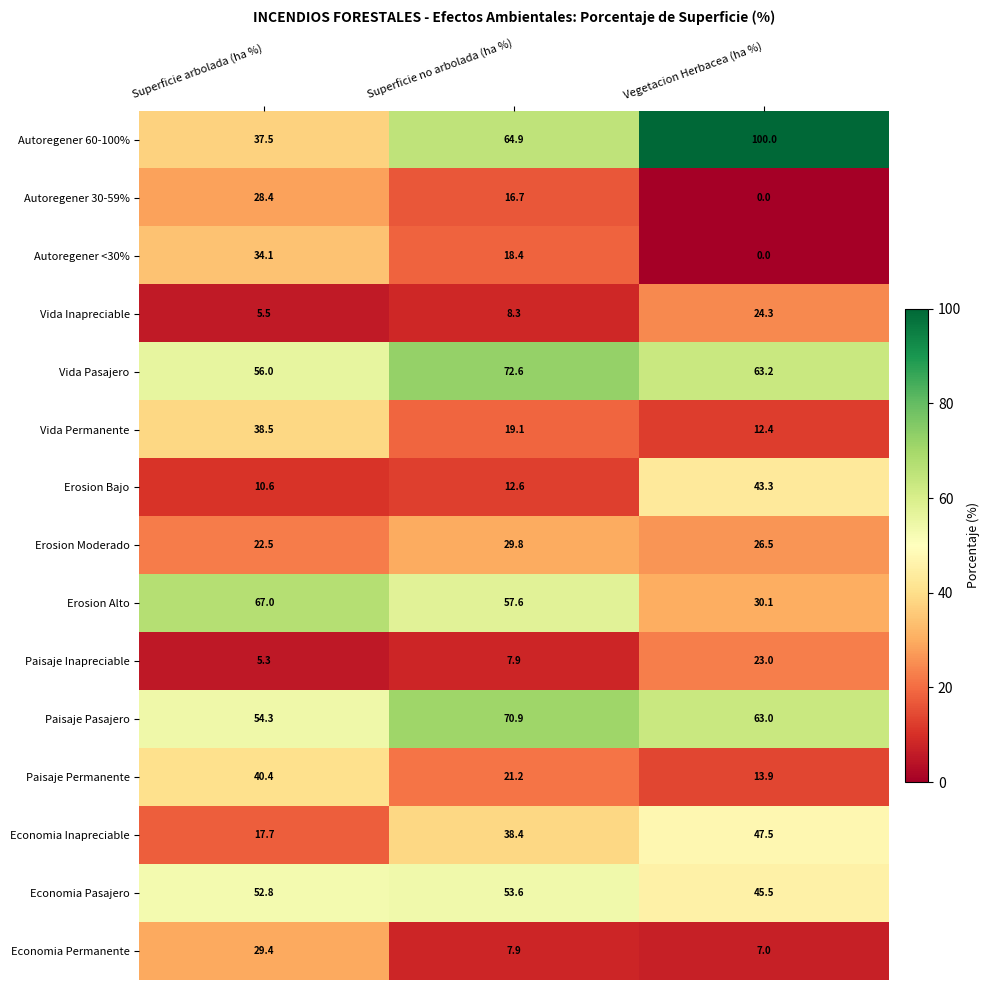

What is the greatest value displayed?

100.0